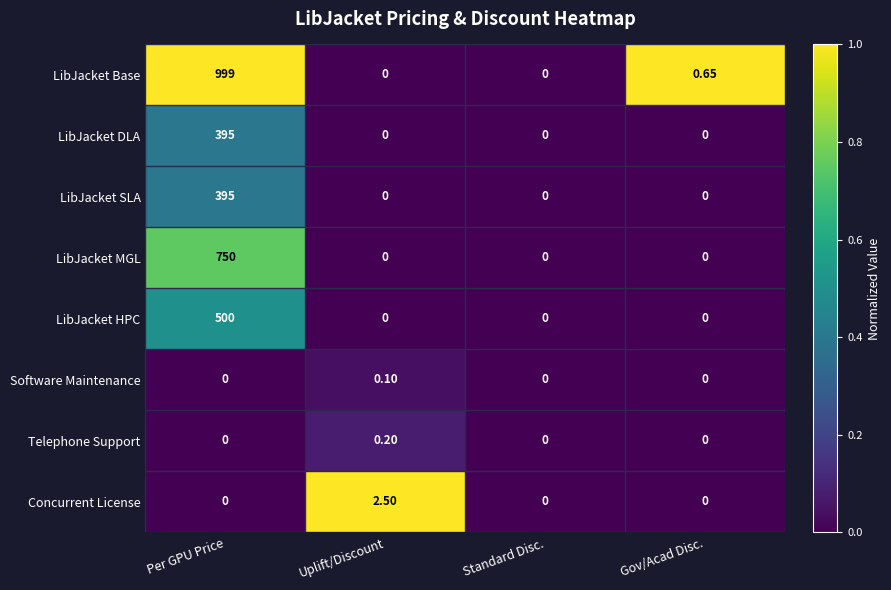

How many distinct data groups are displayed?

8